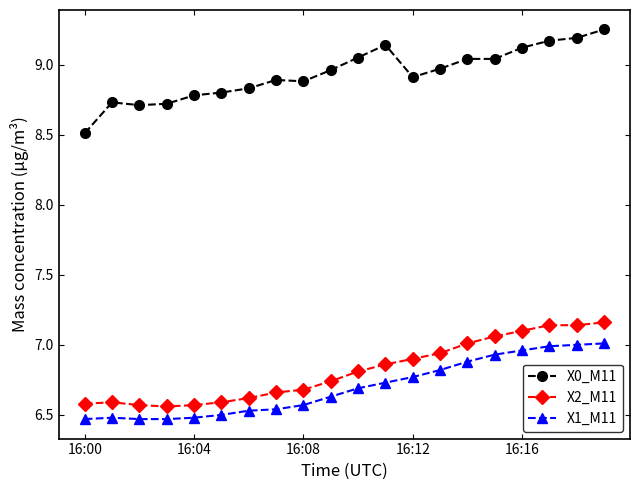

What is the lowest value of the X0_M11 series?

8.5